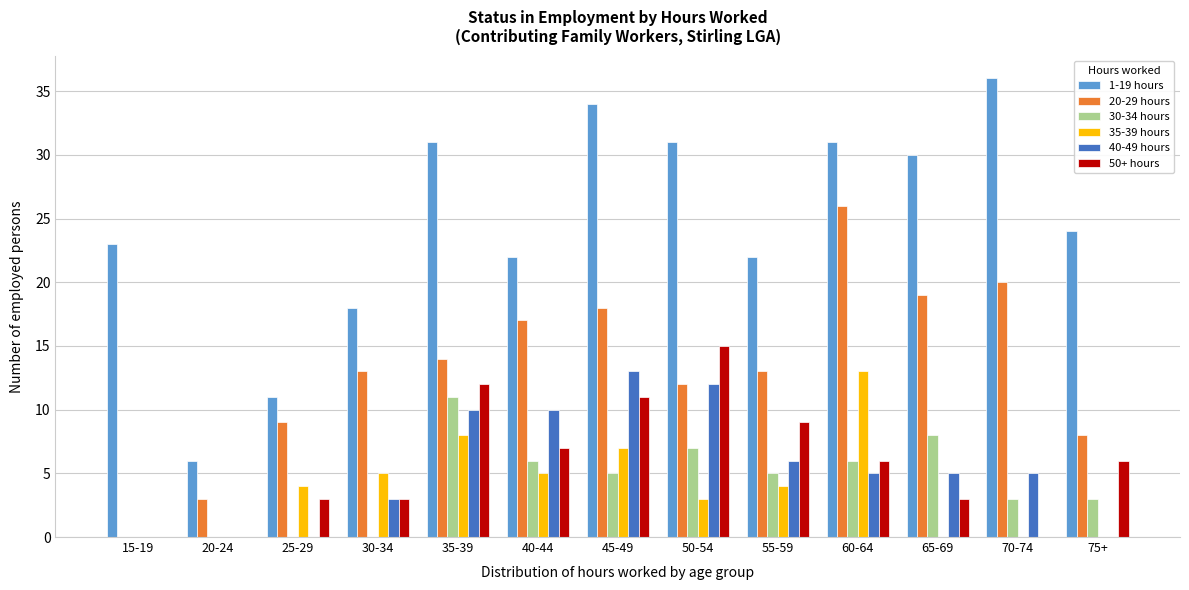

At which category does the chart reach its peak across all series?

70-74